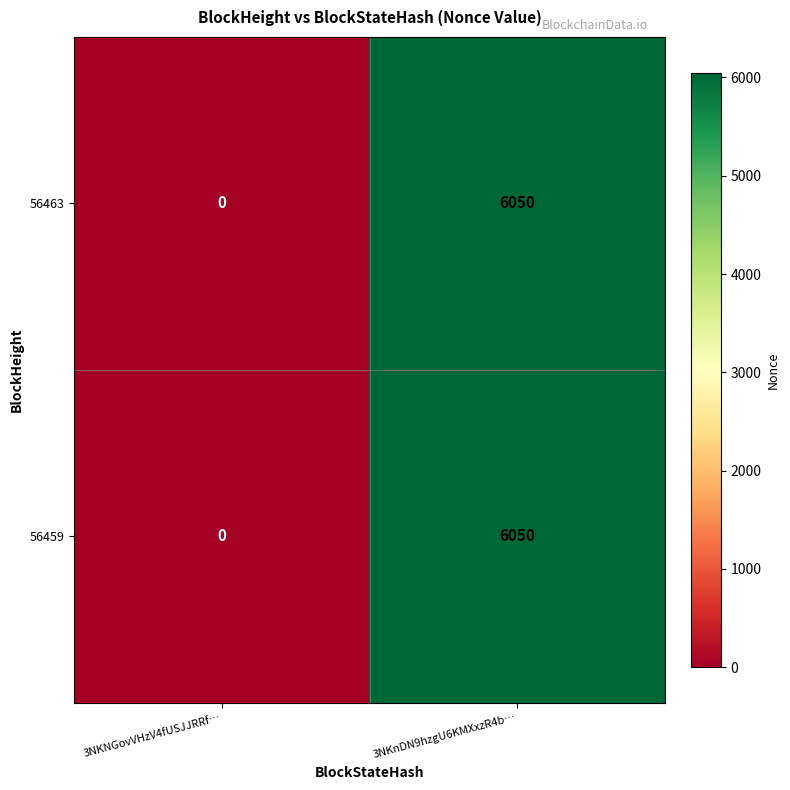

The value of 56463 at 3NKNGovVHzV4fUSJJRRf… is 0. True or false?

True